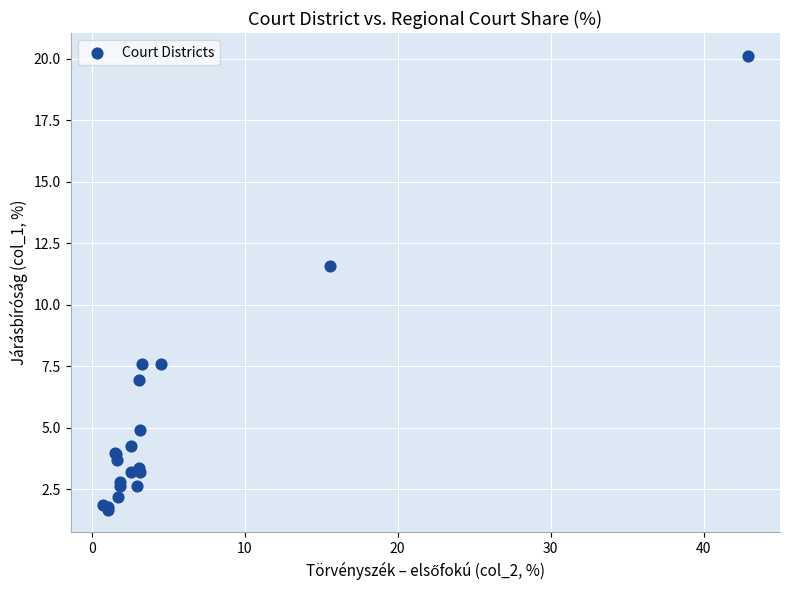

What Y value in the scatter plot is closest to 10?

11.6